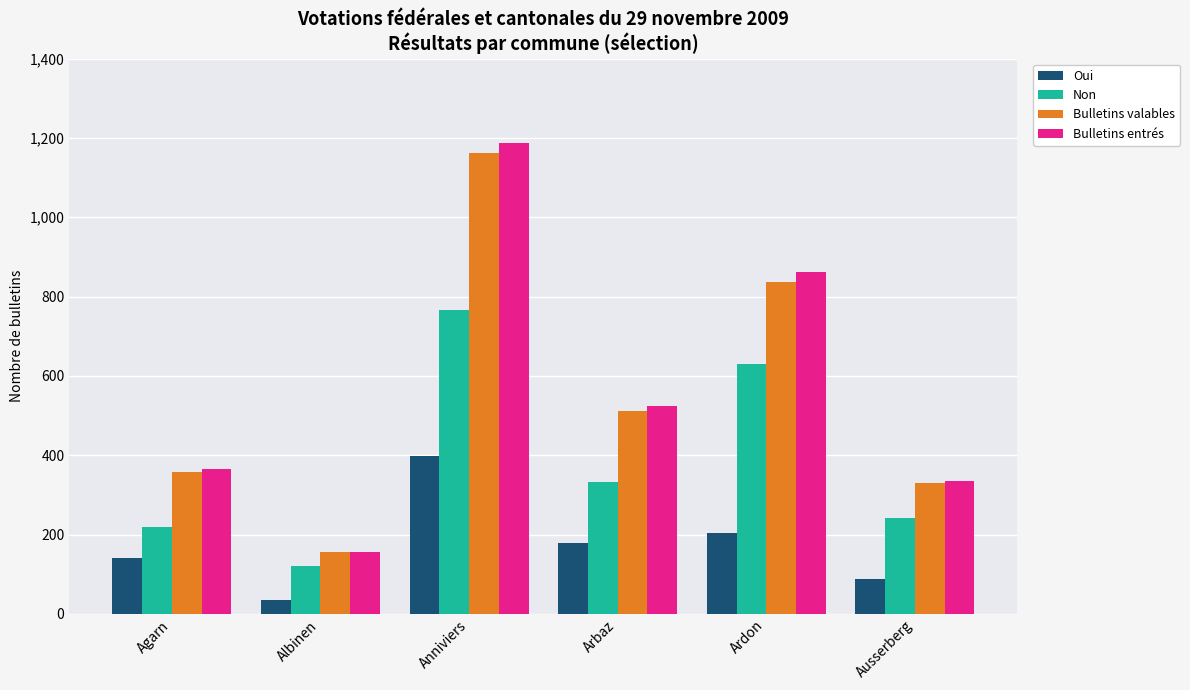

At how many categories does at least one series exceed 1025?

1